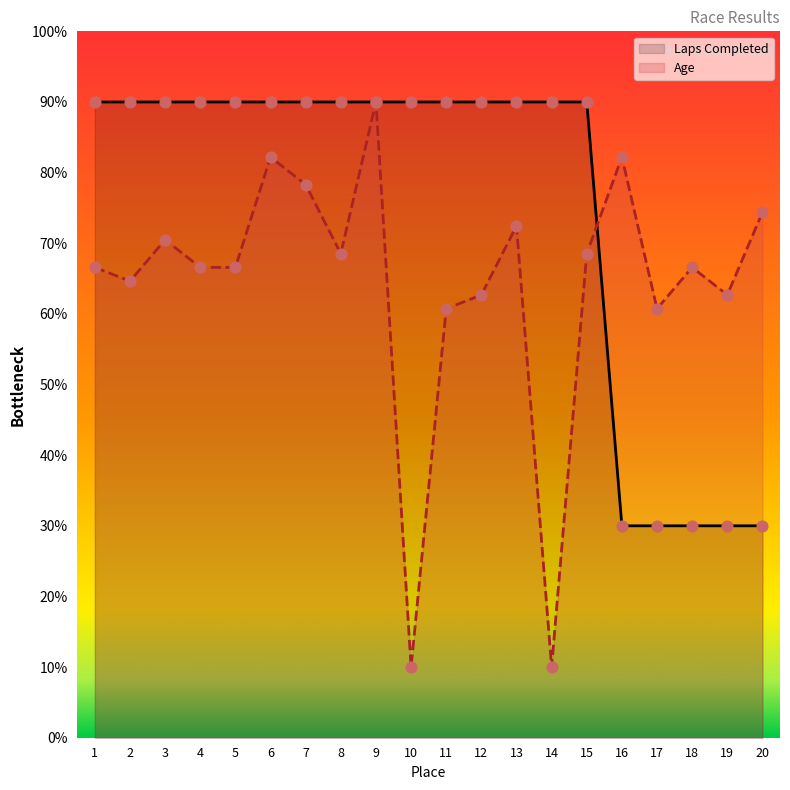

What is the total value across all series at 8?

158.5